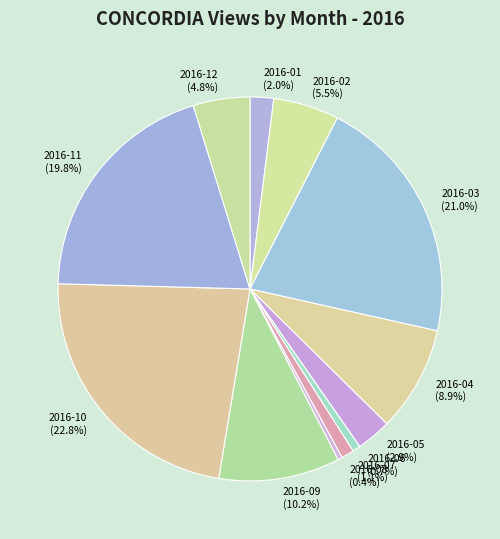

What percentage is the 2016-06 slice, to the nearest percent?

1%